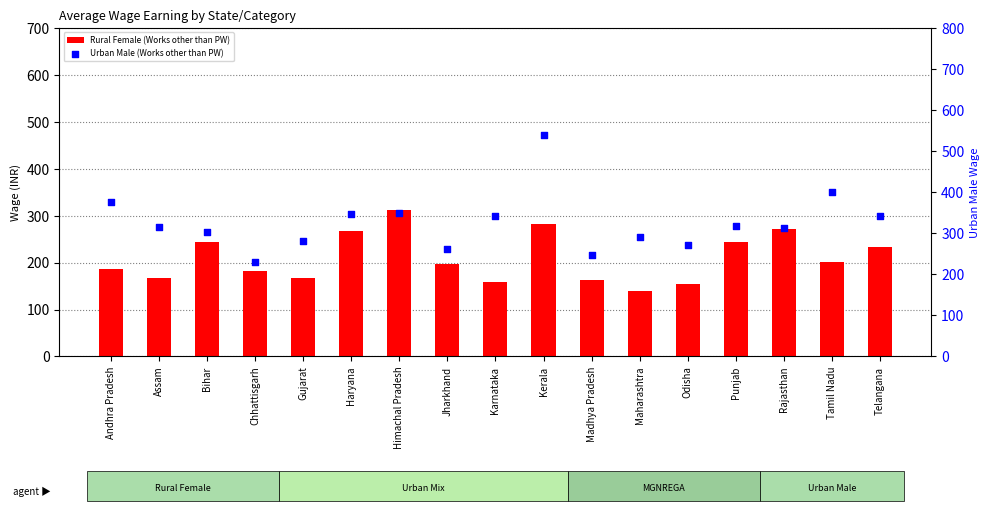

At which category is the sum across all series the highest?

Kerala